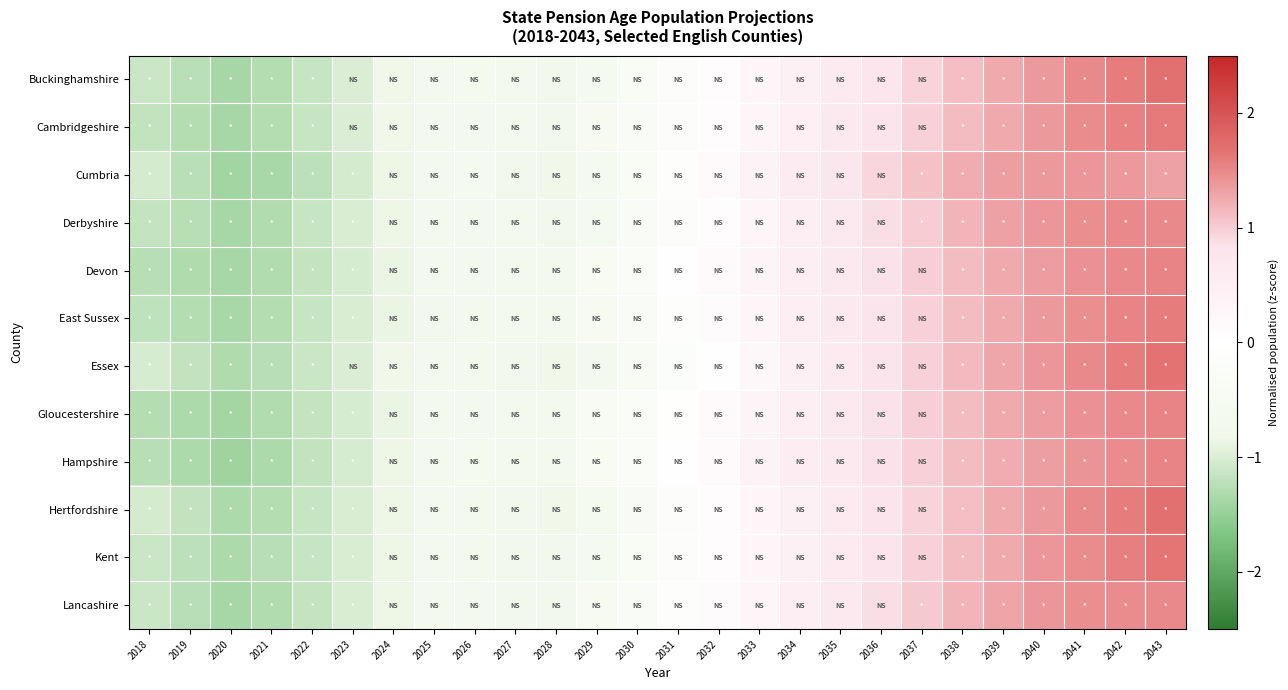

At which category is the sum across all series the highest?

2043